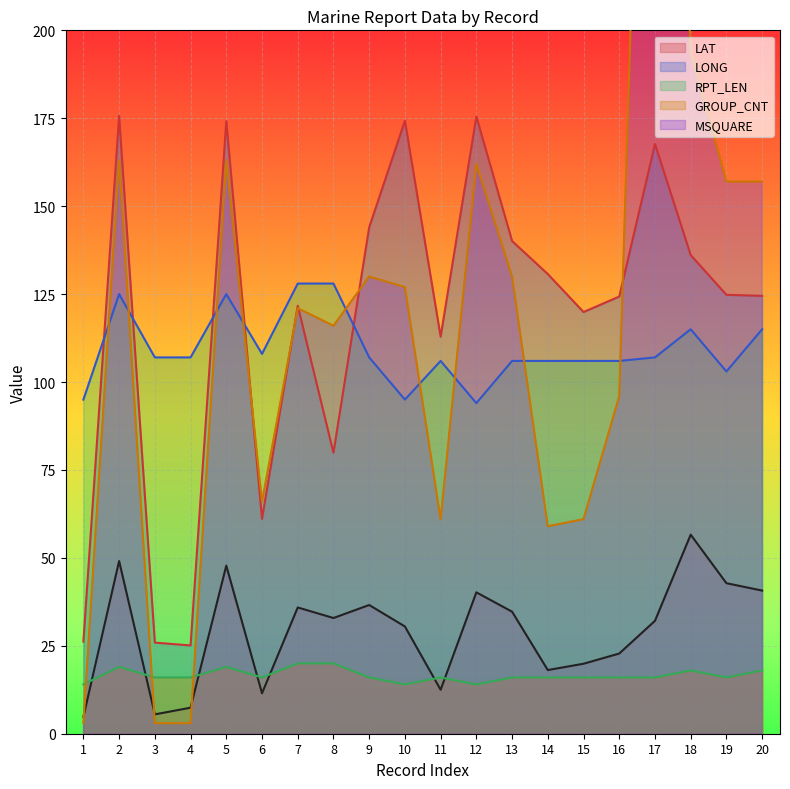

Which series has the largest total across all categories?

MSQUARE